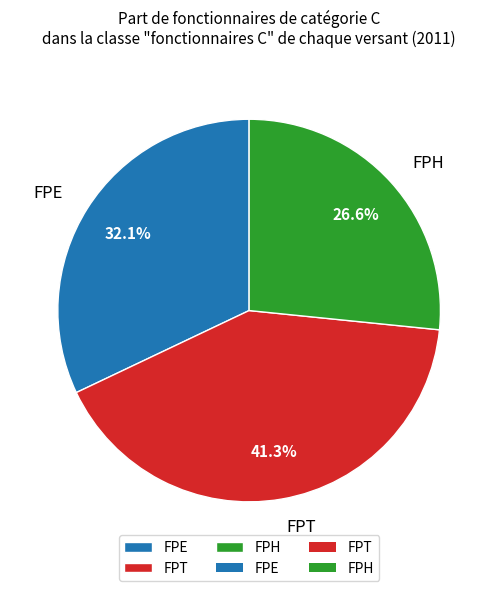

To the nearest percent, what is the average slice percentage?

33%